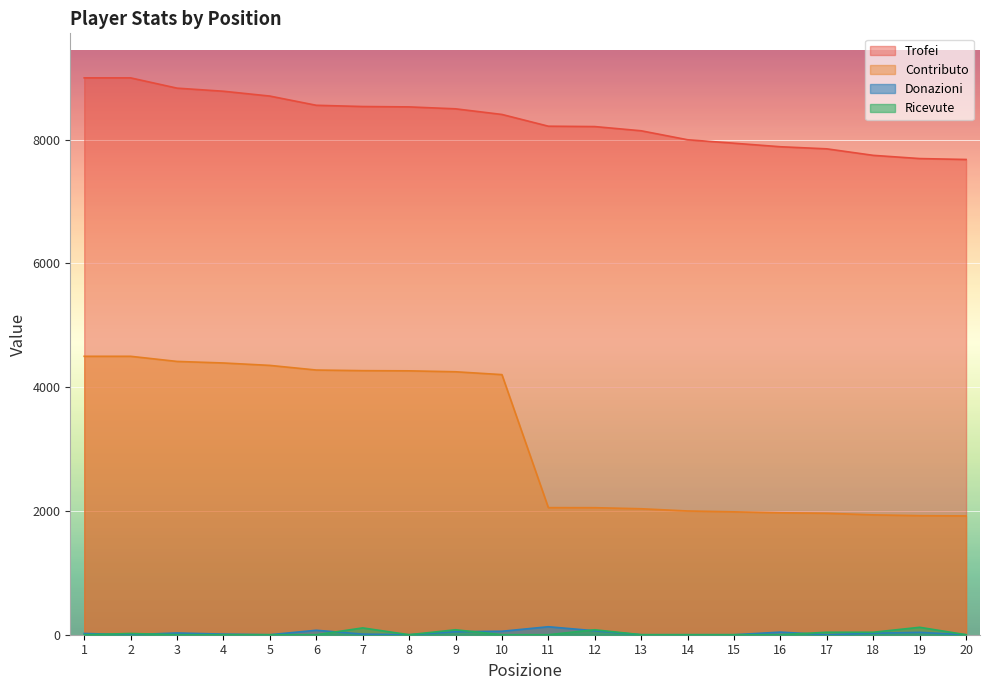

What is the difference between the highest and lowest values at 19?

7658